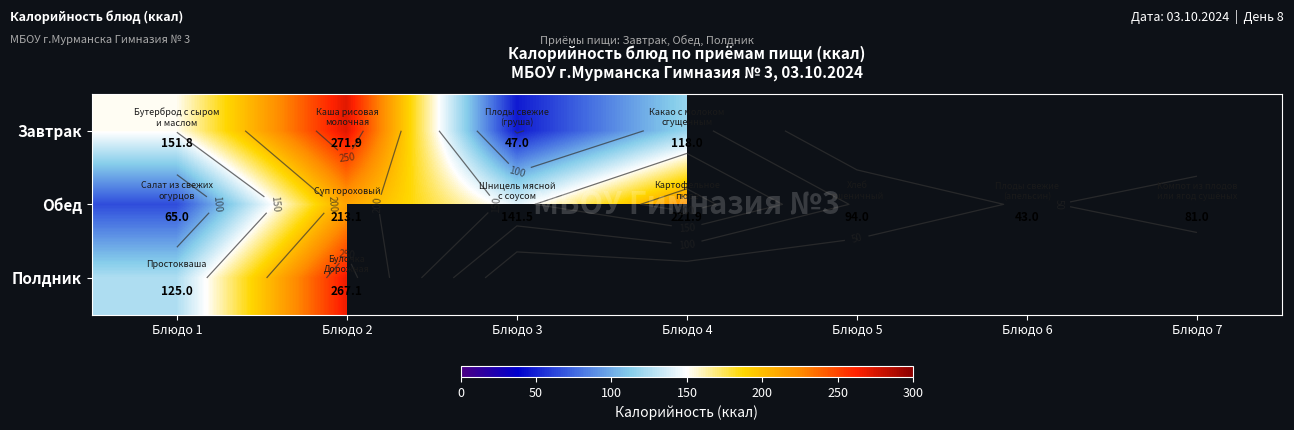

Count the number of categories in the chart.

7